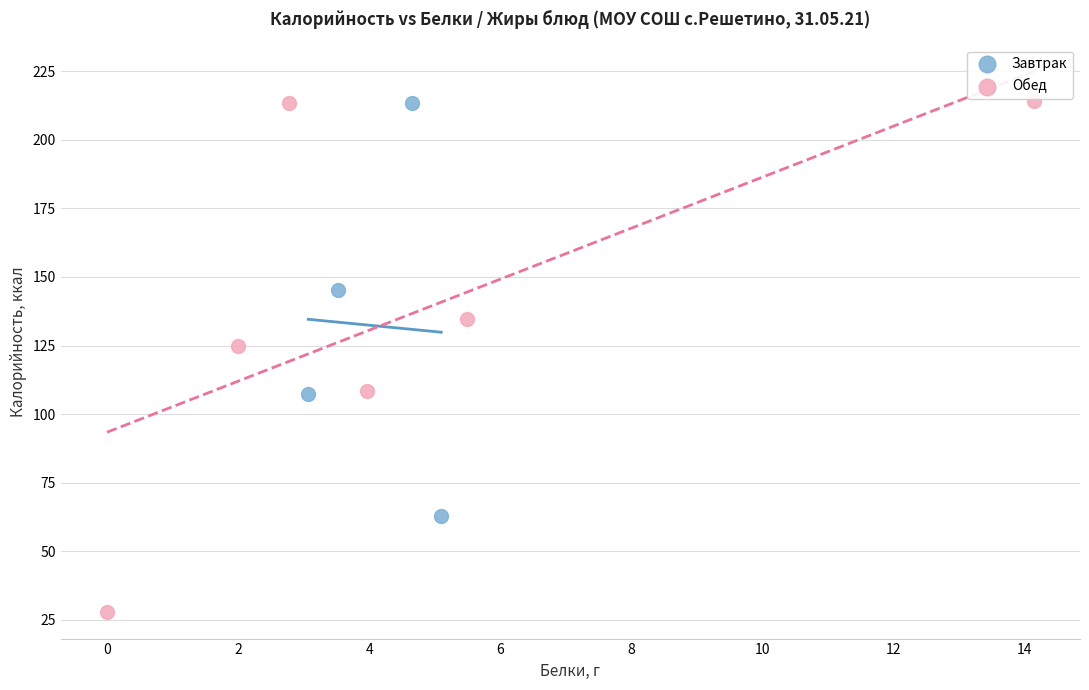

Which series contains the lowest Y value?

Обед